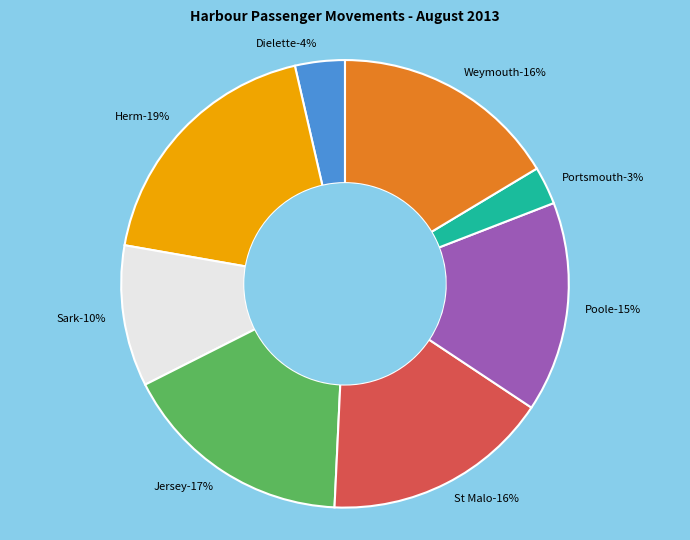

How many segments does this pie chart have?

8